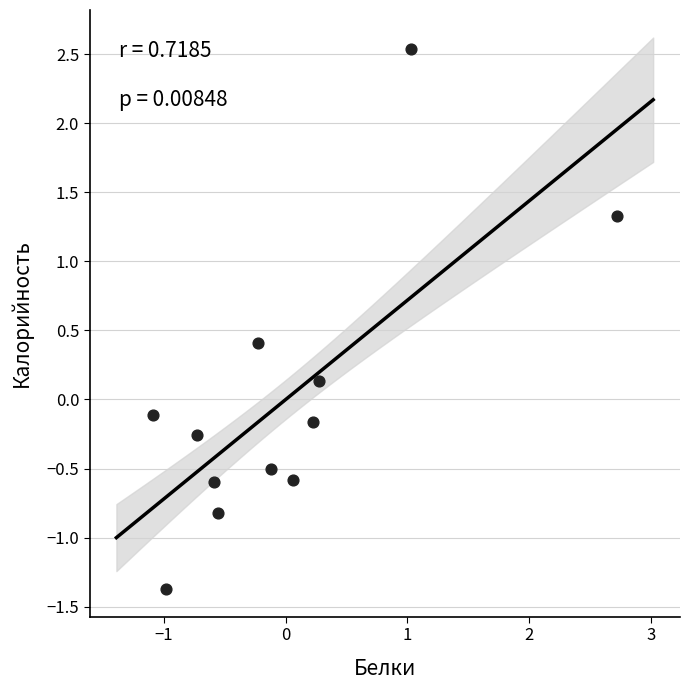

What is the range of Y values (max minus min)?

3.9